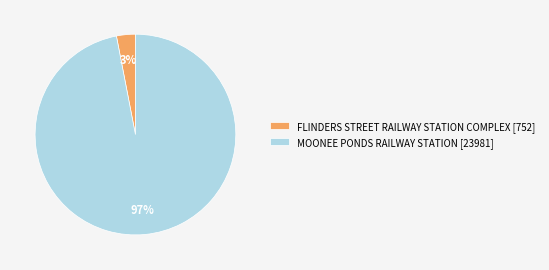

How many slices are in this pie chart?

2